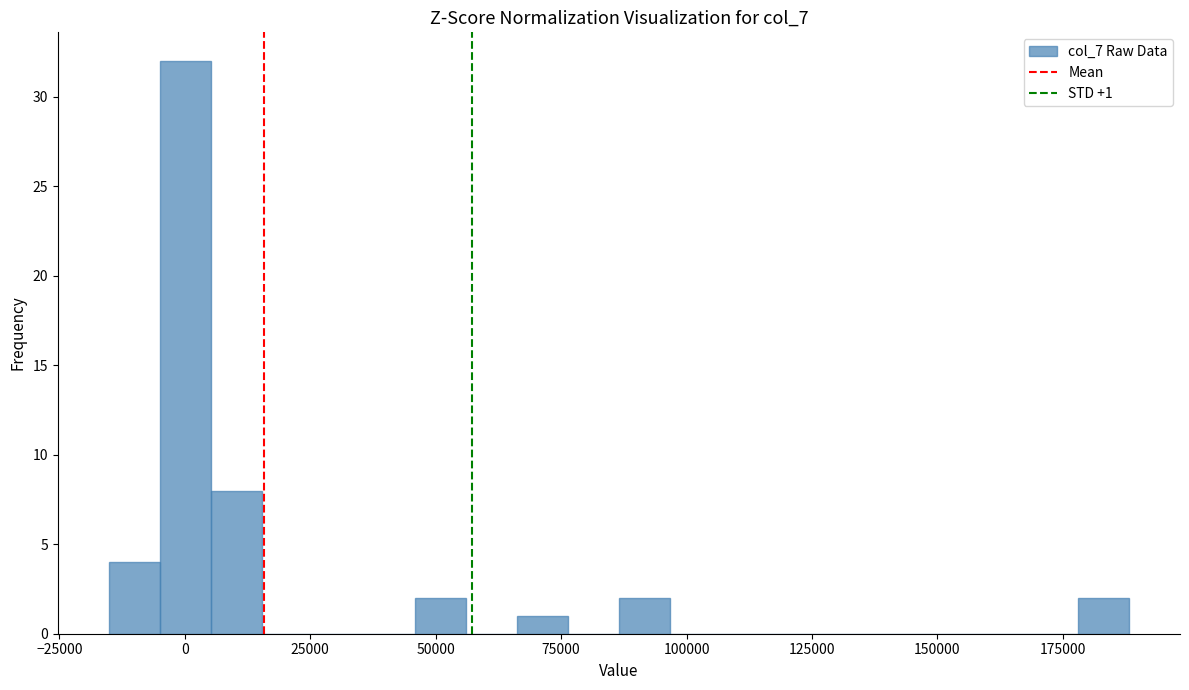

Read against the x-axis, roughly where is the centre of the tallest bar?

0